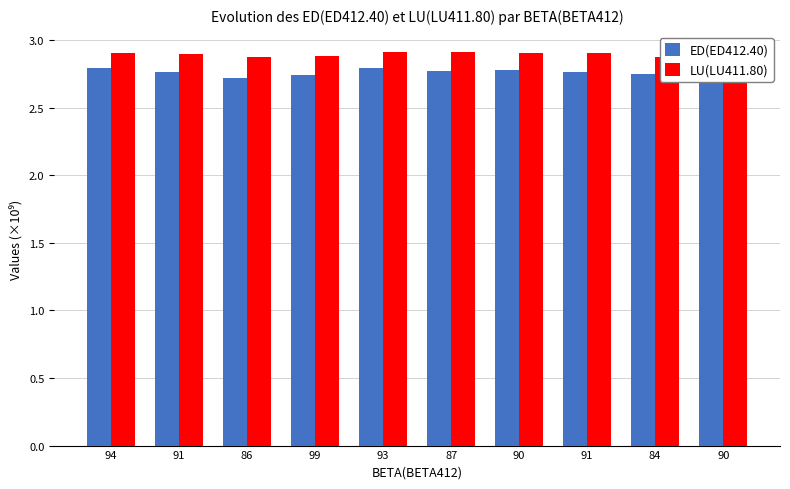

Reading left to right, list all the values displayed in this chart.

ED(ED412.40): 2.8	2.8	2.7	2.7	2.8	2.8	2.8	2.8	2.8	2.8
LU(LU411.80): 2.9	2.9	2.9	2.9	2.9	2.9	2.9	2.9	2.9	2.9